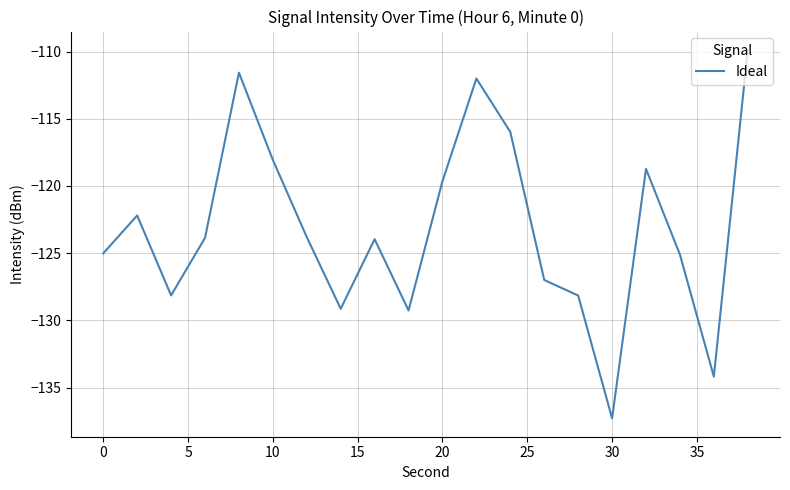

Is this an area chart (filled region under the line)?

No